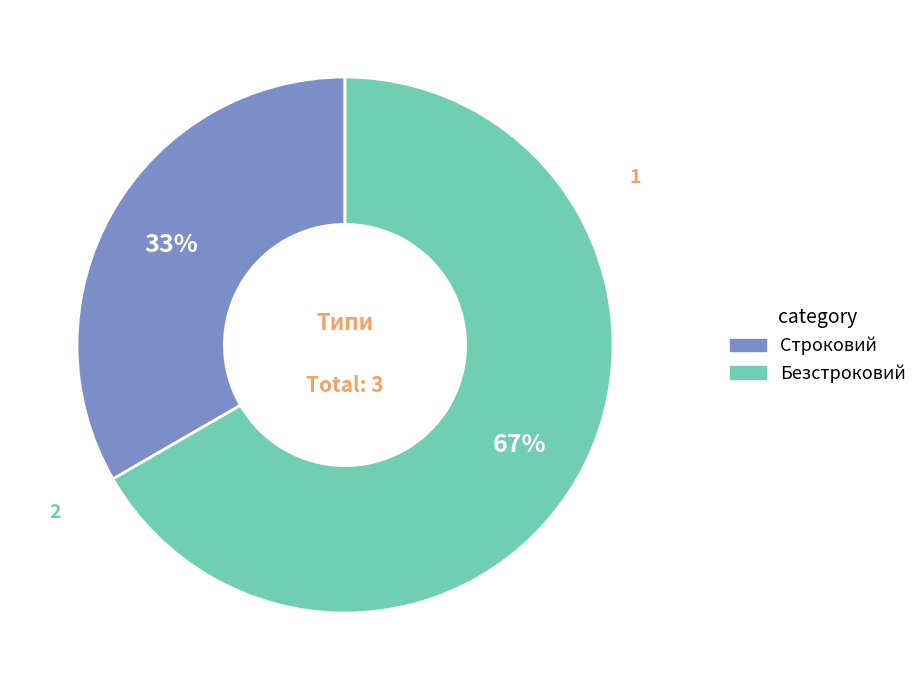

Is the sum of Строковий and Безстроковий greater than half?

Yes